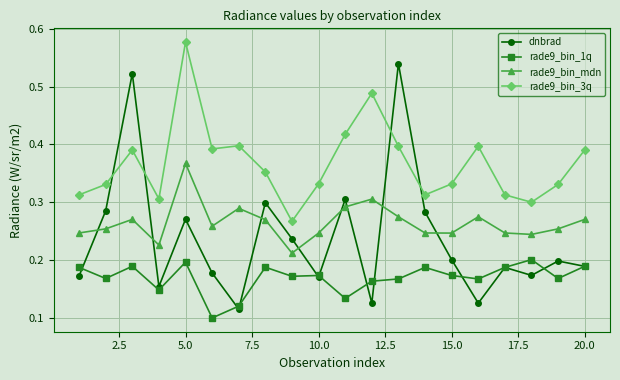

Which series has the largest total across all categories?

rade9_bin_3q